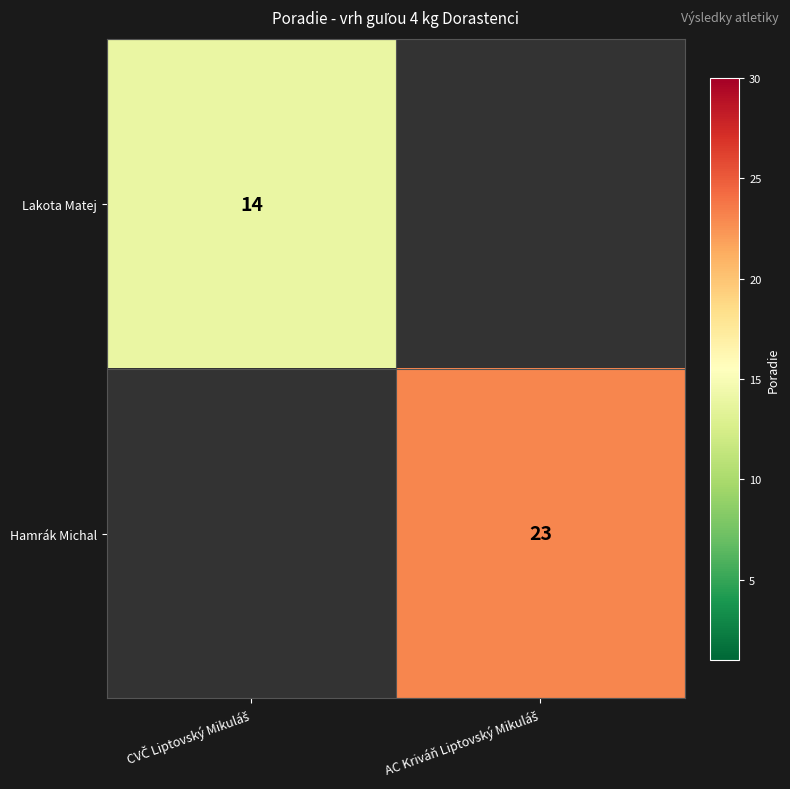

Which category has the lowest value across all series?

CVČ Liptovský Mikuláš